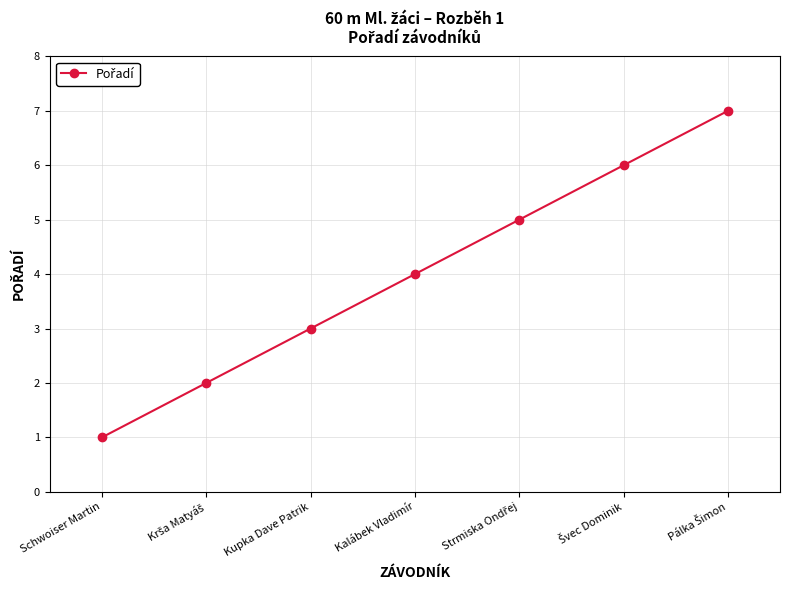

What is the difference between the second highest and second lowest values?

4